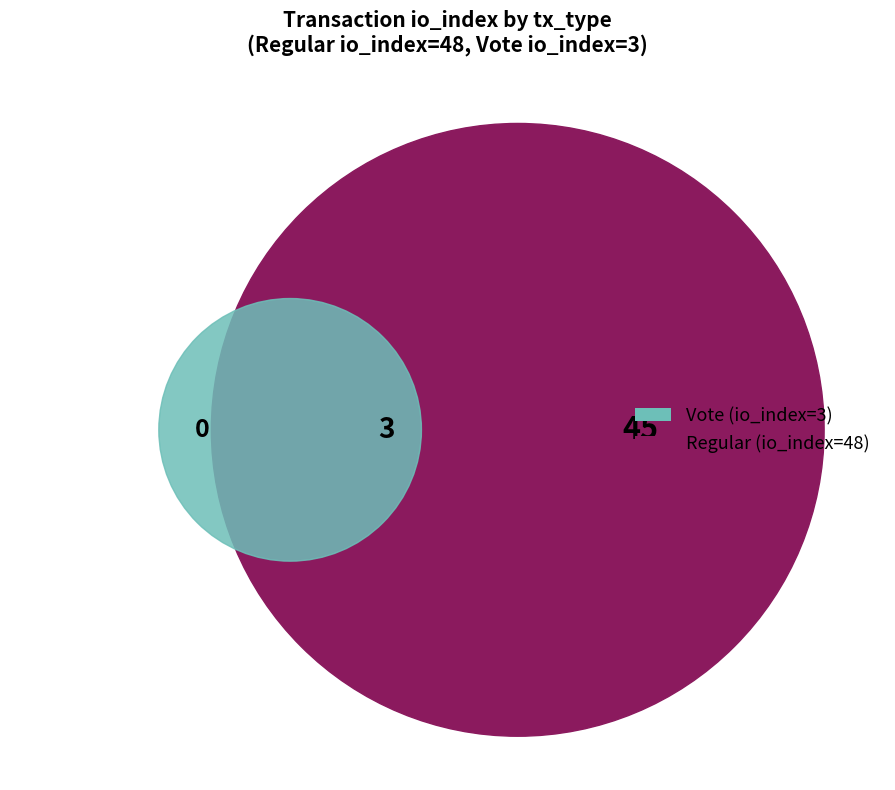

What is the total percentage of Regular and Vote?

100.0%